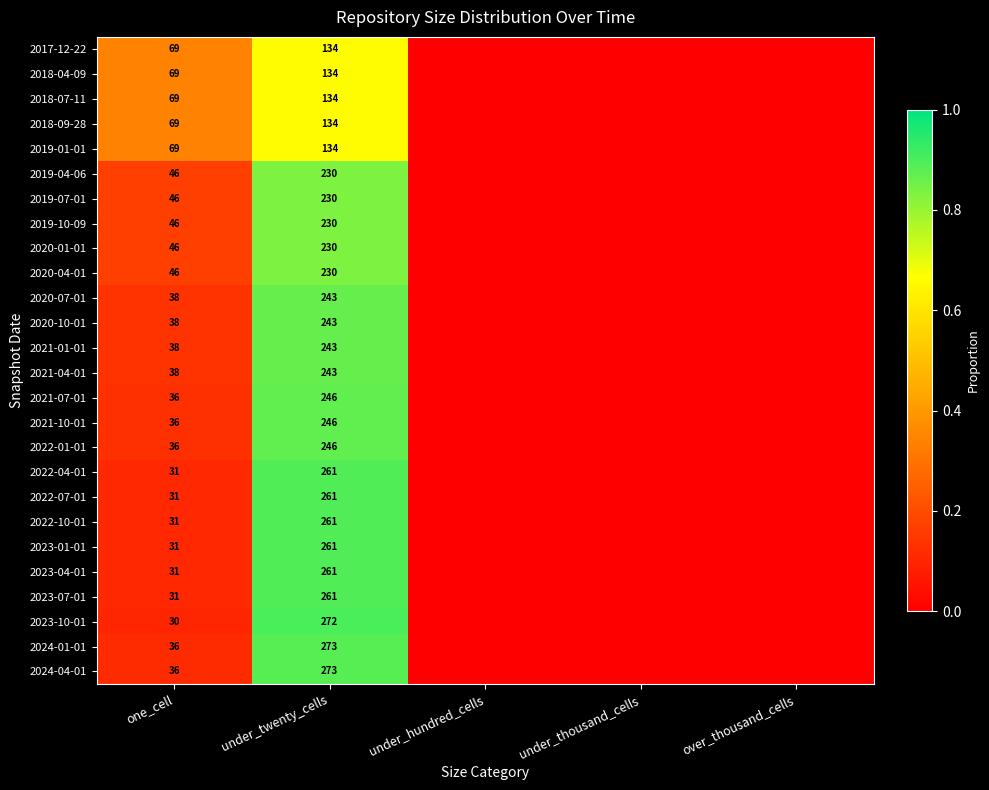

What is the total value across all series at one_cell?

1123